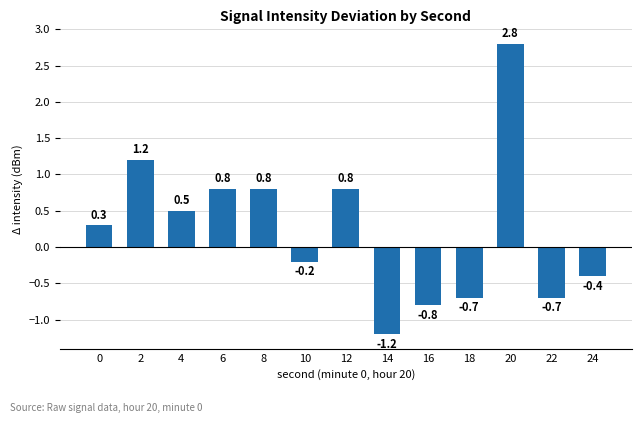

Is it true that the value at 24 is -0.7?

False